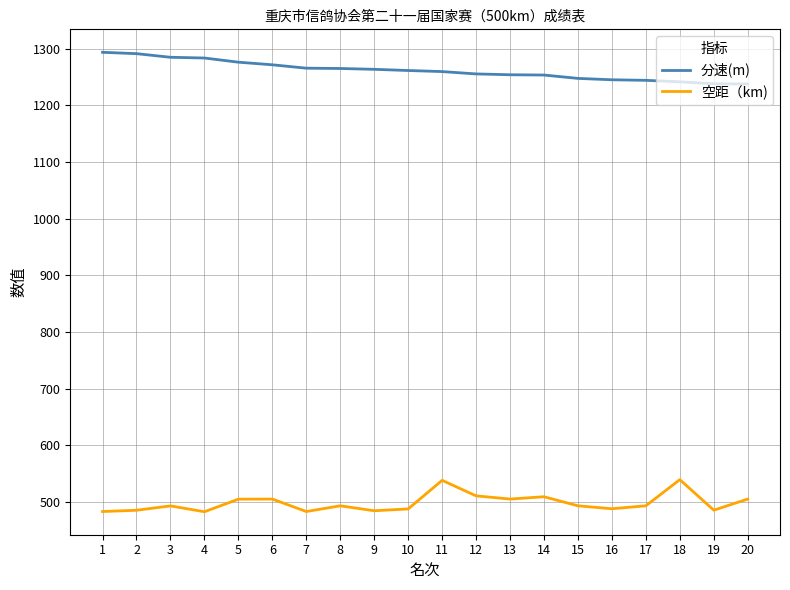

What are all the series names shown in the legend?

分速(m), 空距（km)